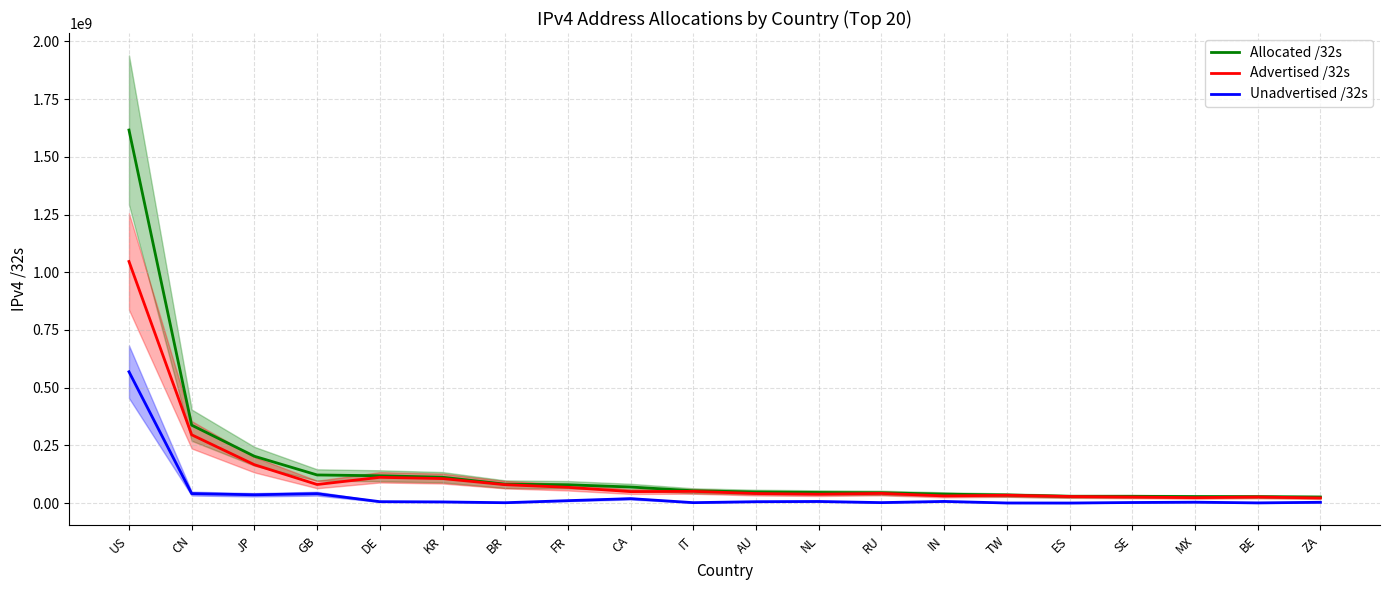

What is the total value across all series at ZA?

53639680